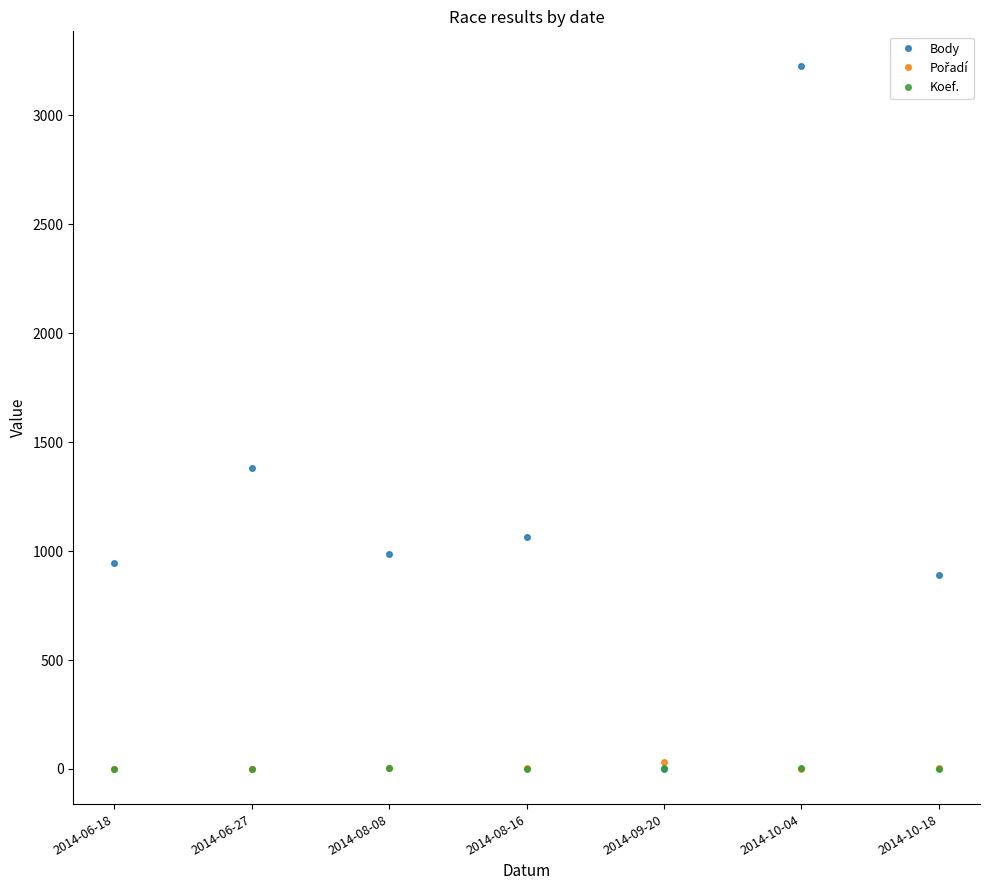

Which series has the largest range (max minus min)?

Body